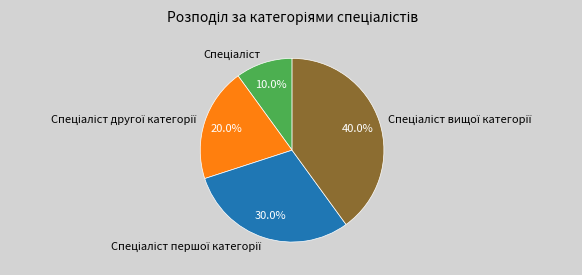

Does any single category account for the majority?

No